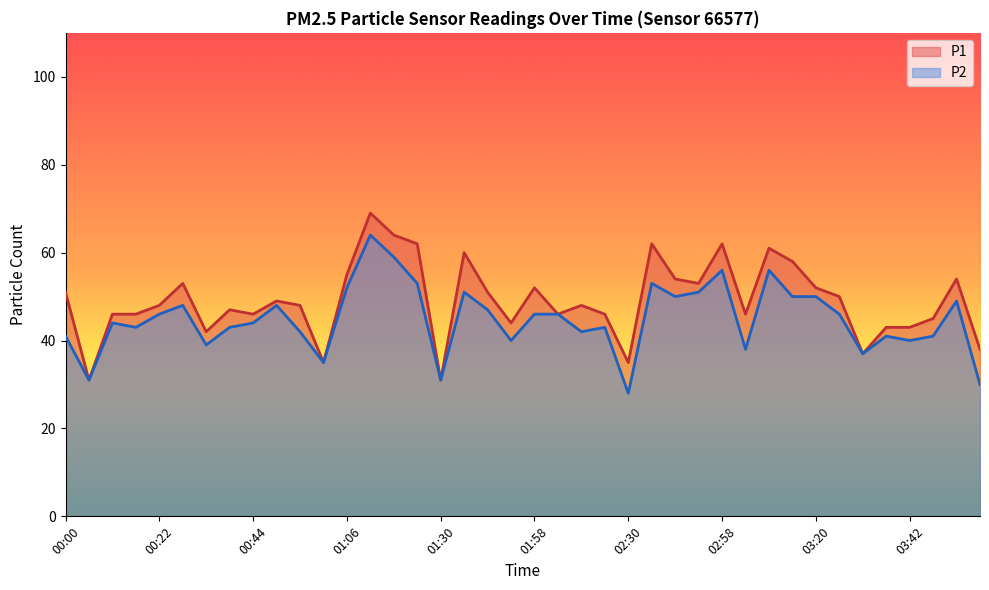

True or false: P1 has more than 1 interior local peaks.

True